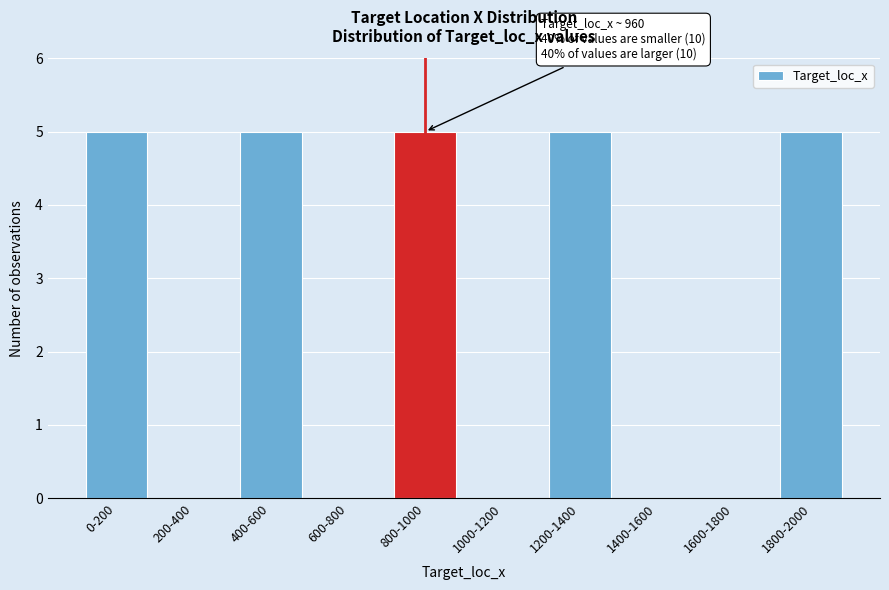

Reading left to right, list all the values displayed in this chart.

0-200=5	200-400=0	400-600=5	600-800=0	800-1000=5	1000-1200=0	1200-1400=5	1400-1600=0	1600-1800=0	1800-2000=5